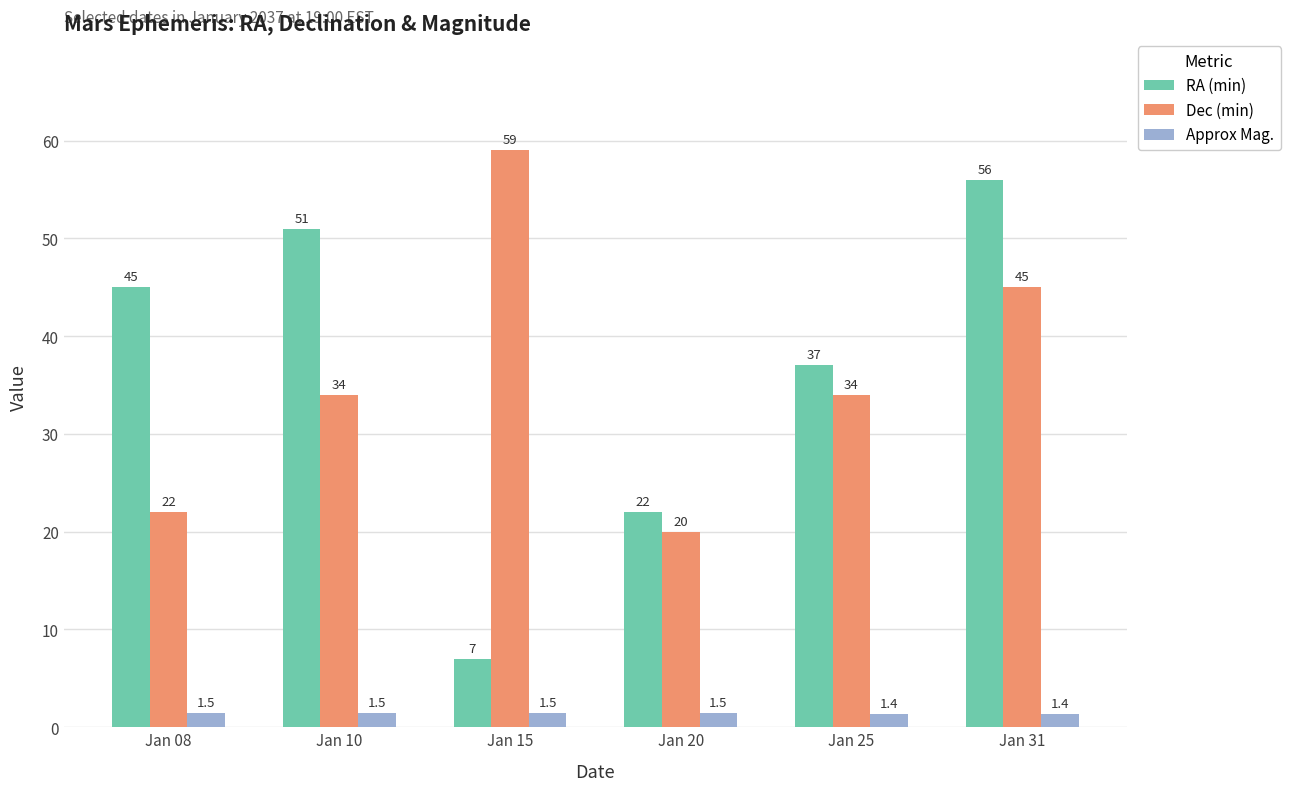

What is the highest value of the RA (min) series?

56.0